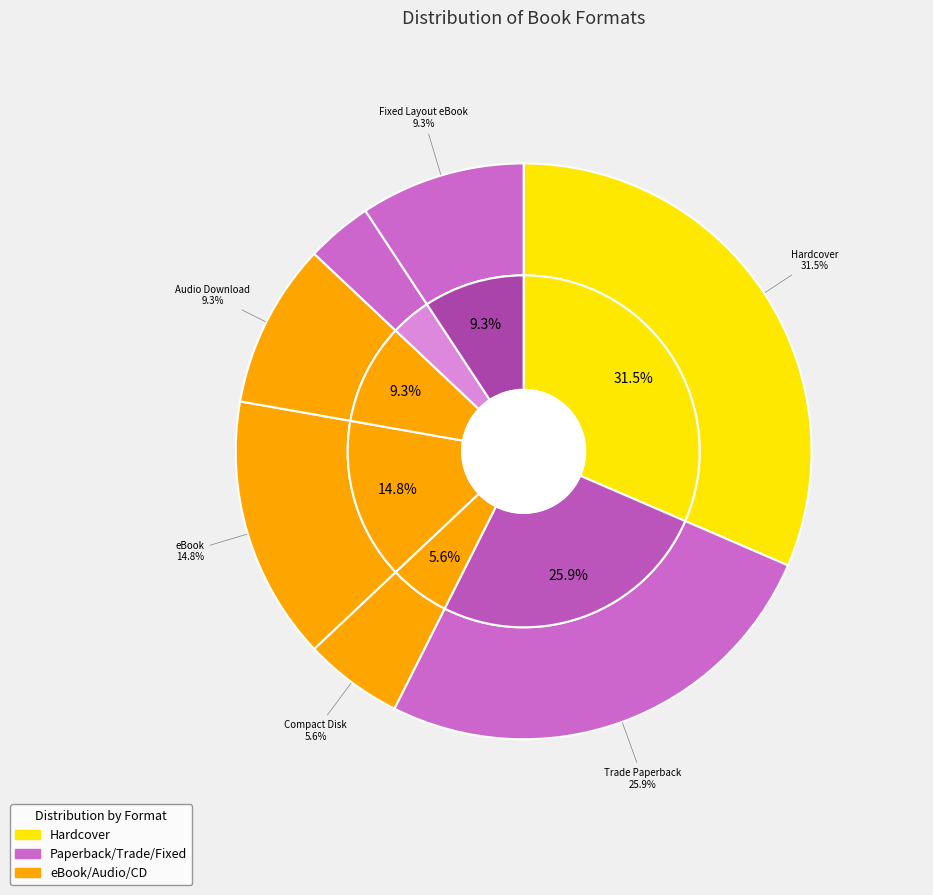

To the nearest percent, what is the difference between the largest and smallest slice percentages?

28%